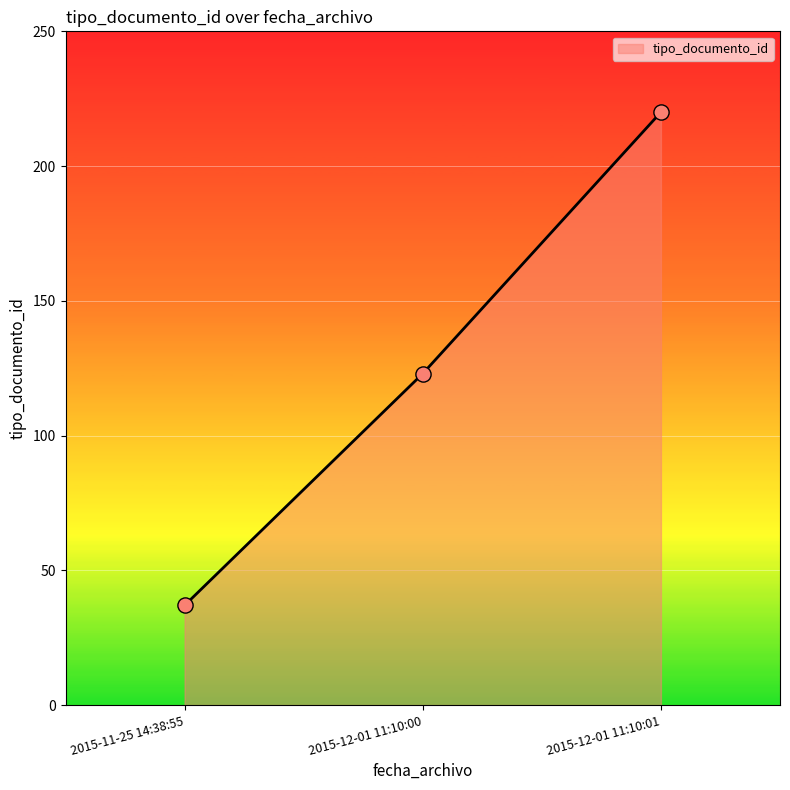

What is the change in value from 2015-12-01 11:10:00 to 2015-12-01 11:10:01?

+97